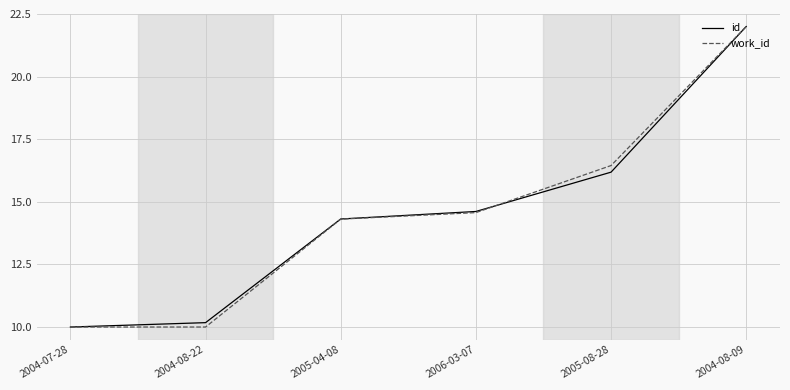

Between 2005-04-08 and 2005-08-28, which series saw the biggest shift?

work_id